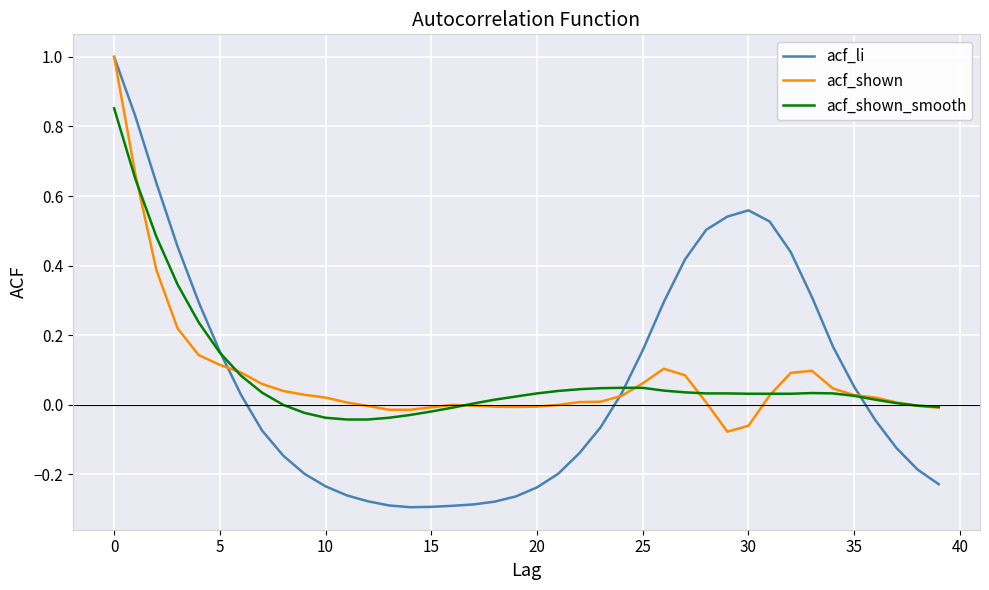

What is the maximum value shown in the chart?

1.0